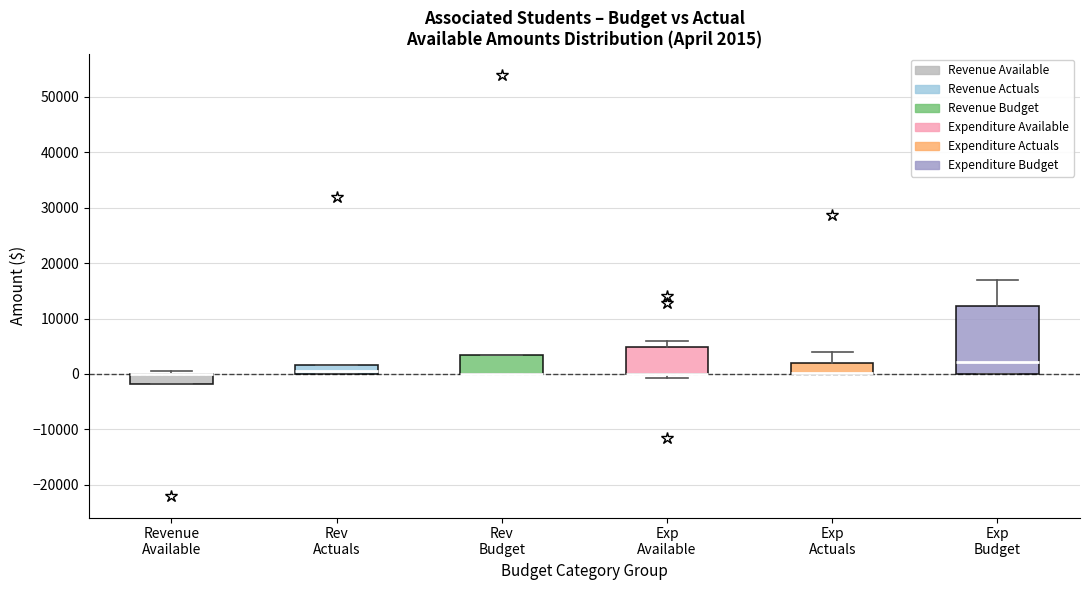

Which box is the tallest, from its lower edge to its upper edge?

Exp Budget